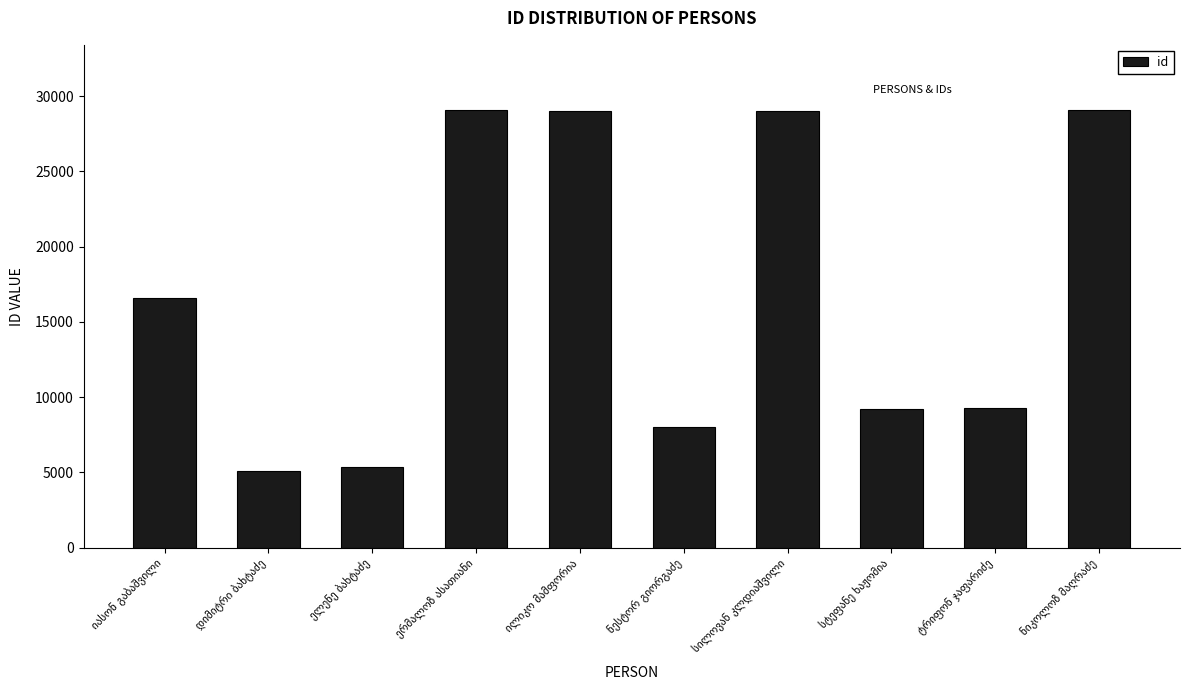

What is the minimum value shown in the chart?

5116